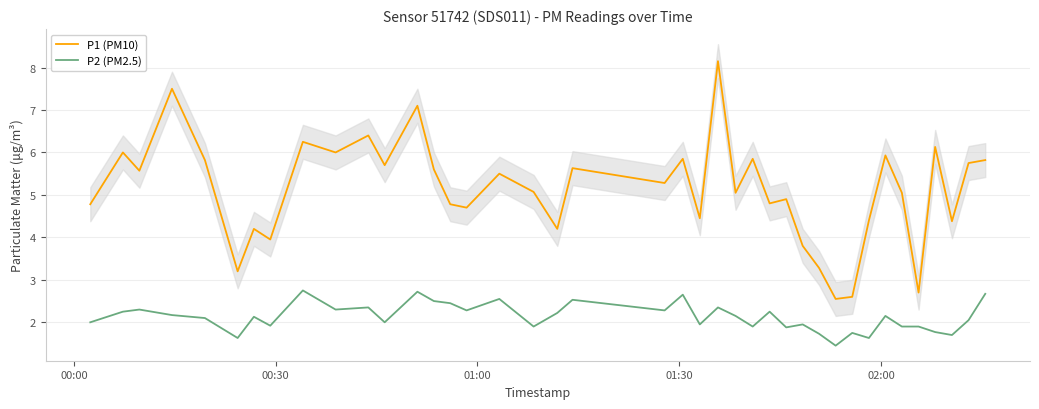

What is the highest value of the P1 (PM10) series?

8.2